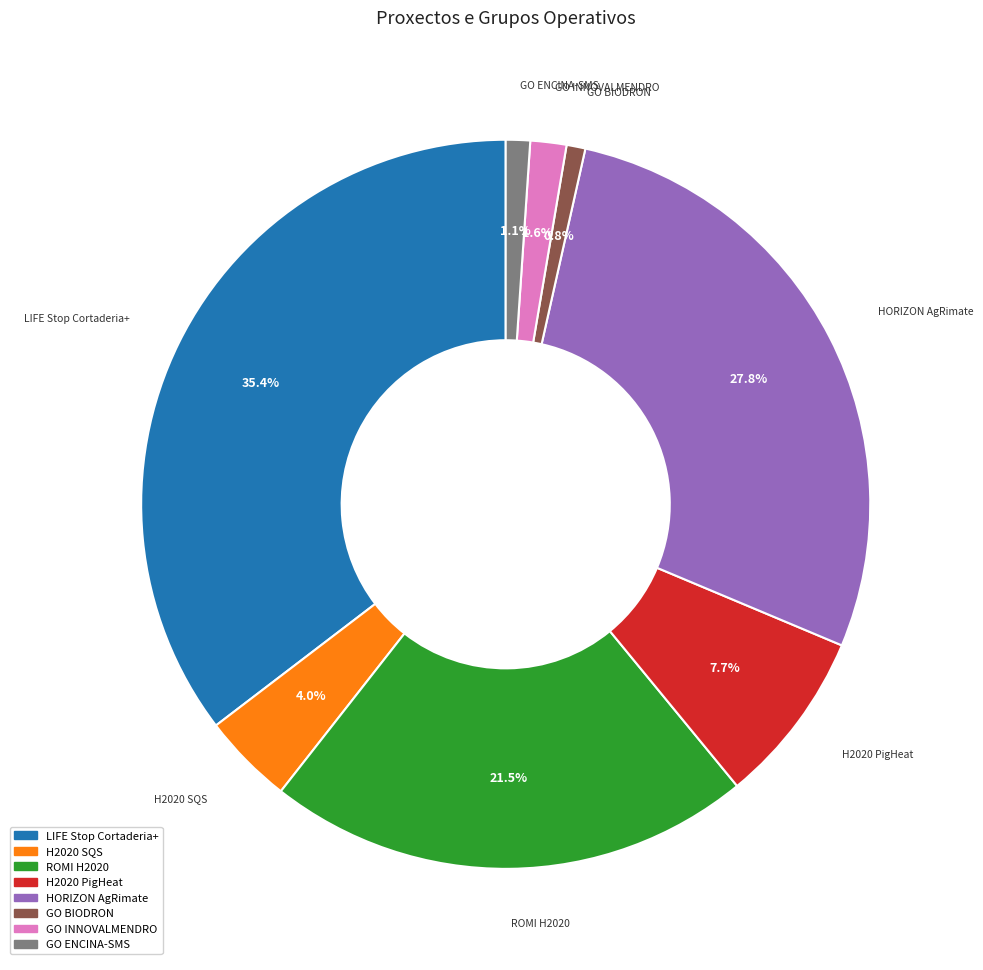

To the nearest percent, what portion does GO BIODRON represent?

1%